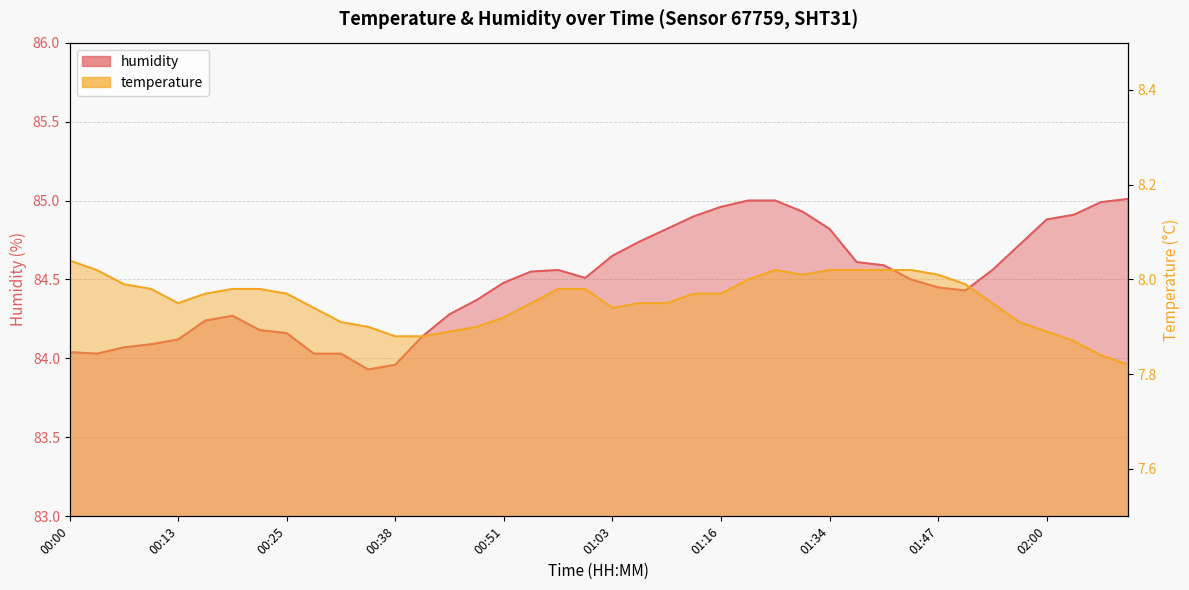

The value of humidity at 00:25 is 44.2. True or false?

False